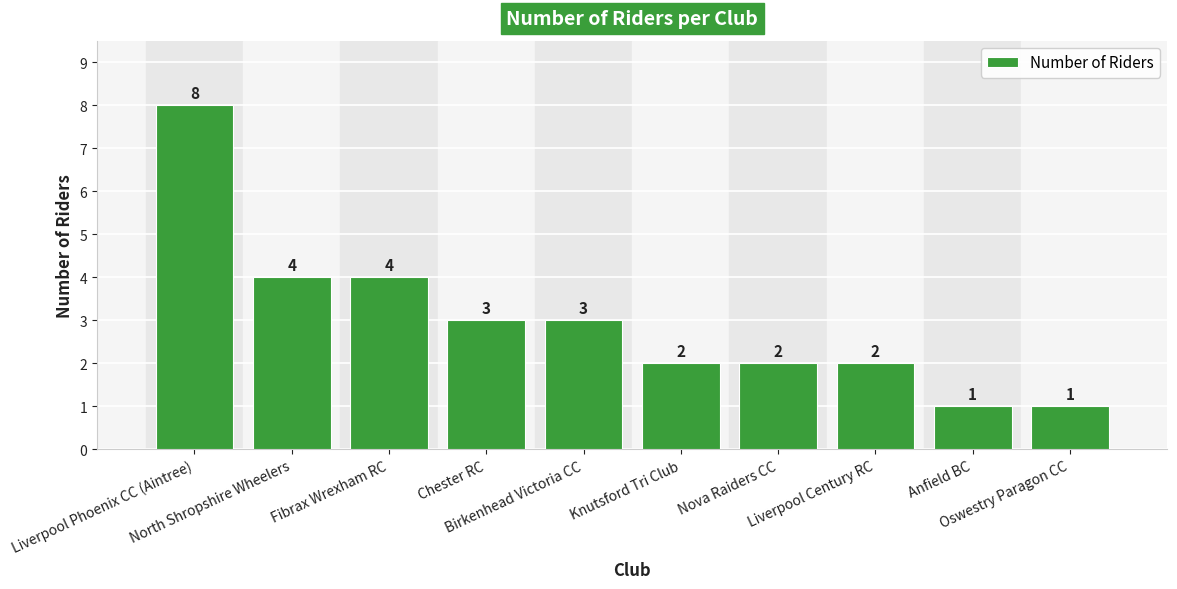

What is the average value?

3